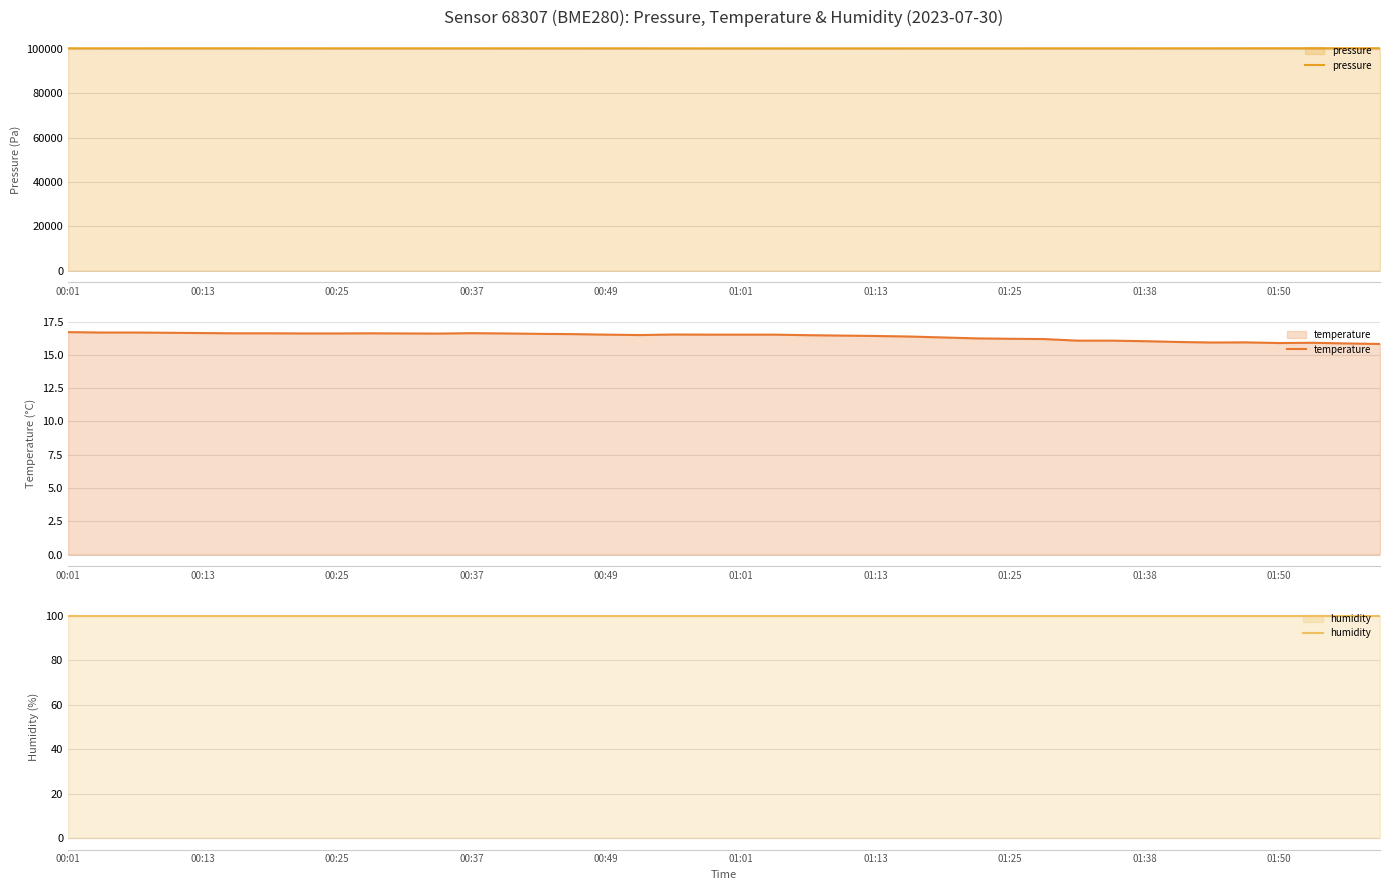

Which series has the largest range (max minus min)?

pressure